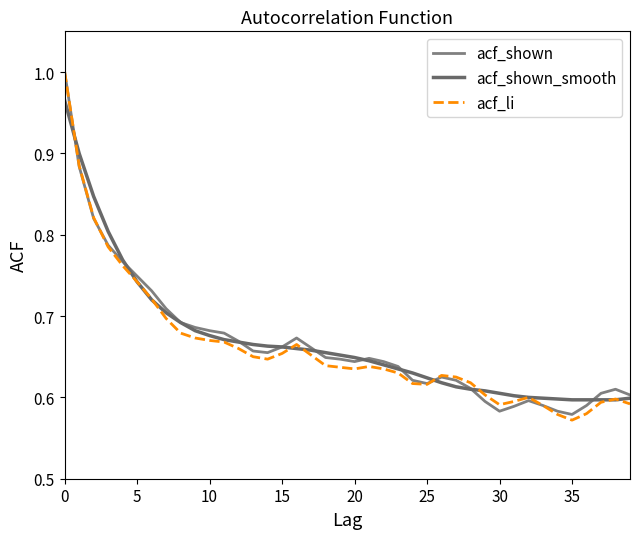

What are all the series names shown in the legend?

acf_shown, acf_shown_smooth, acf_li